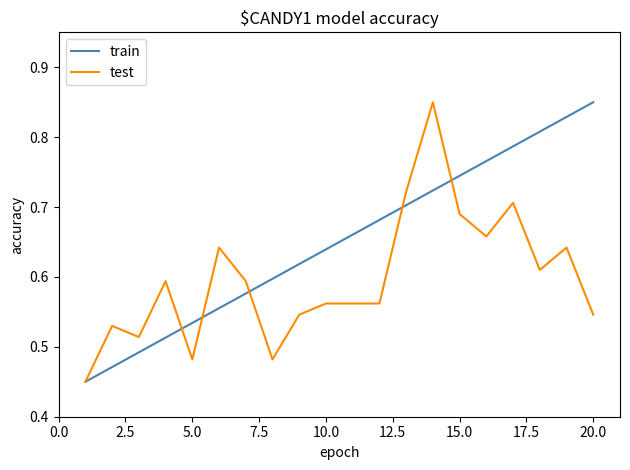

List the series in order of their overall mean, highest first.

train, test